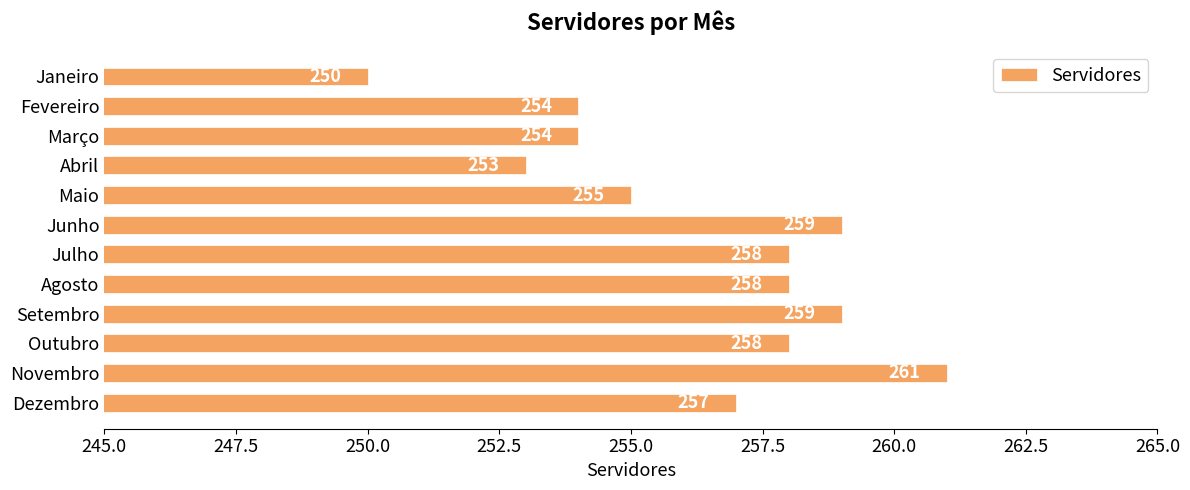

What is the difference between the maximum and minimum values?

11